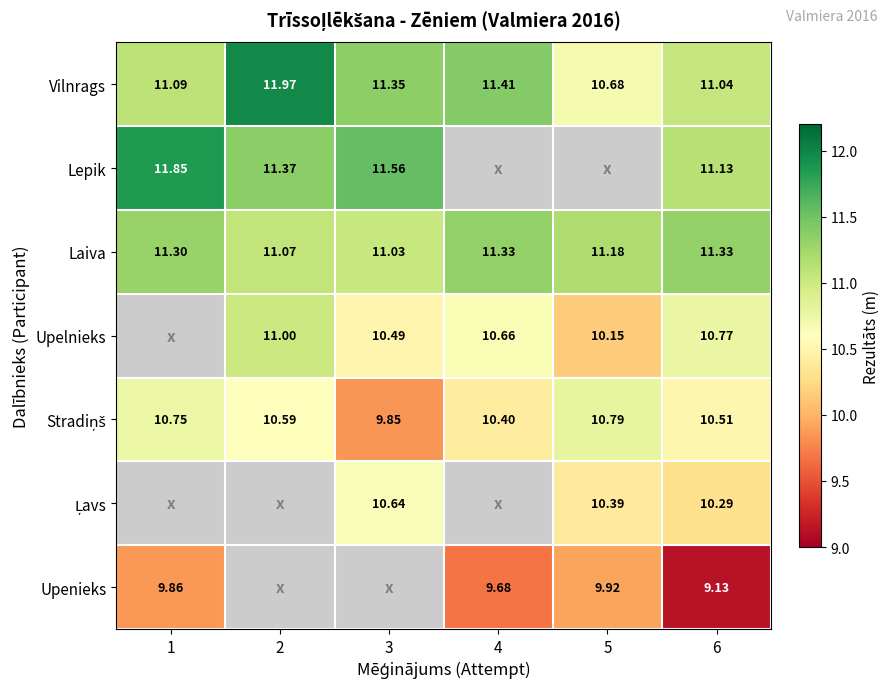

Which has a higher value, 6 or 2?

2